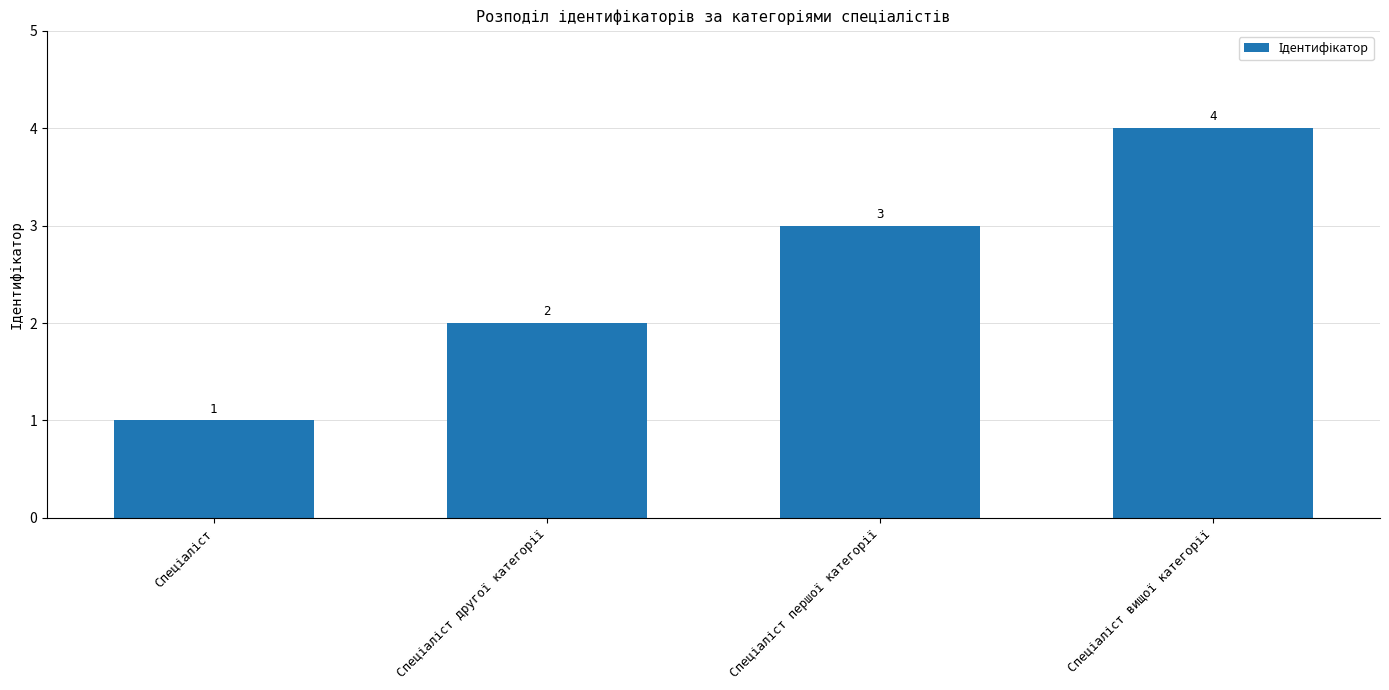

What is the difference between the maximum and minimum values?

3